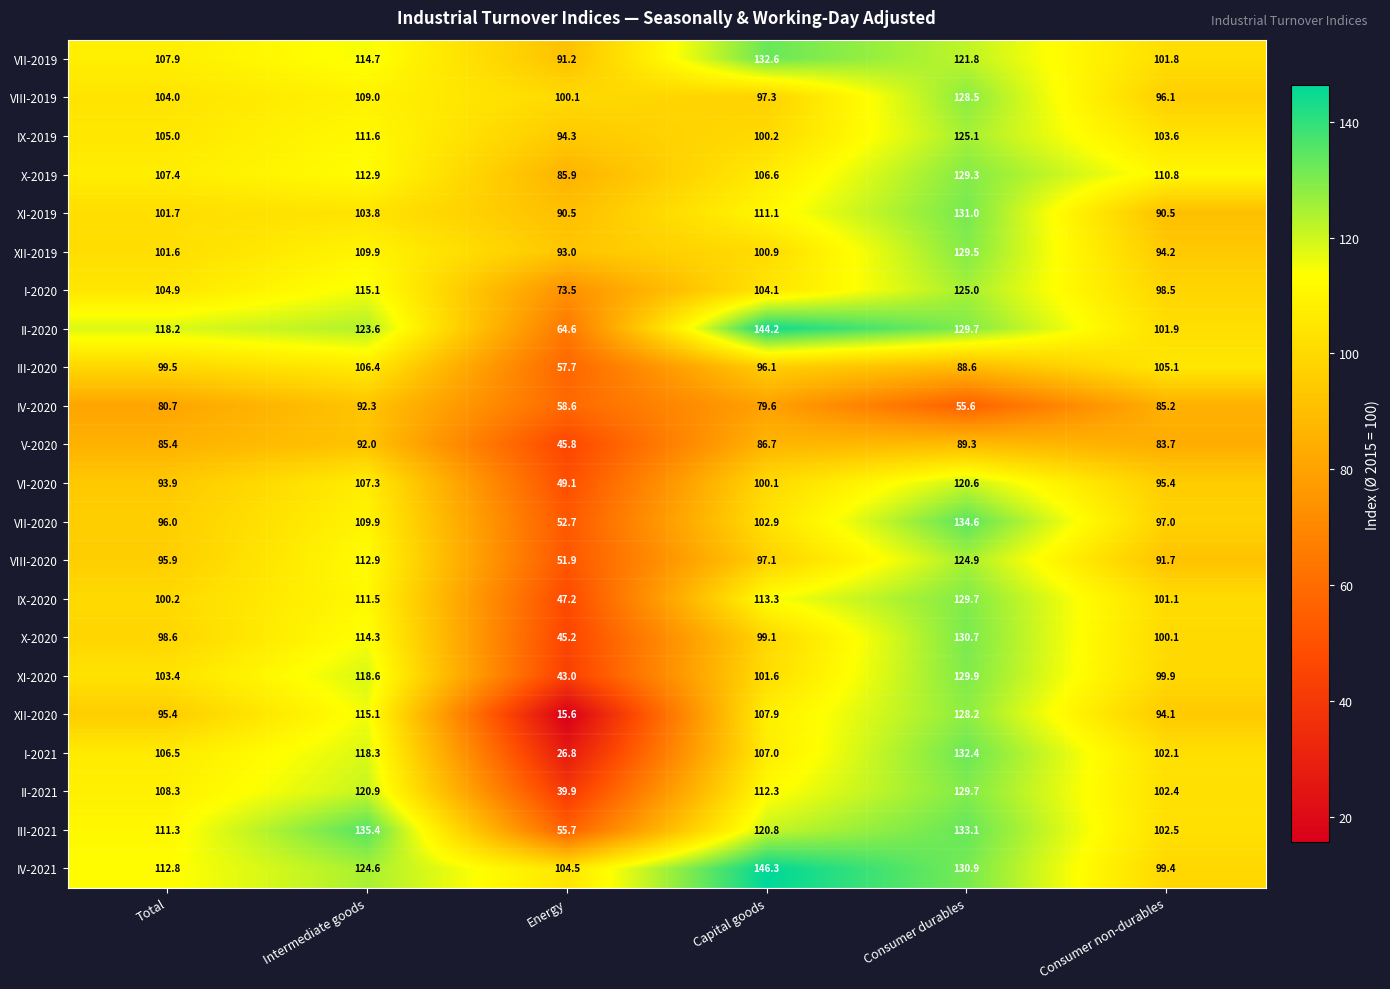

List the labels in order of IV-2021 value, smallest first.

Consumer non-durables, Energy, Total, Intermediate goods, Consumer durables, Capital goods